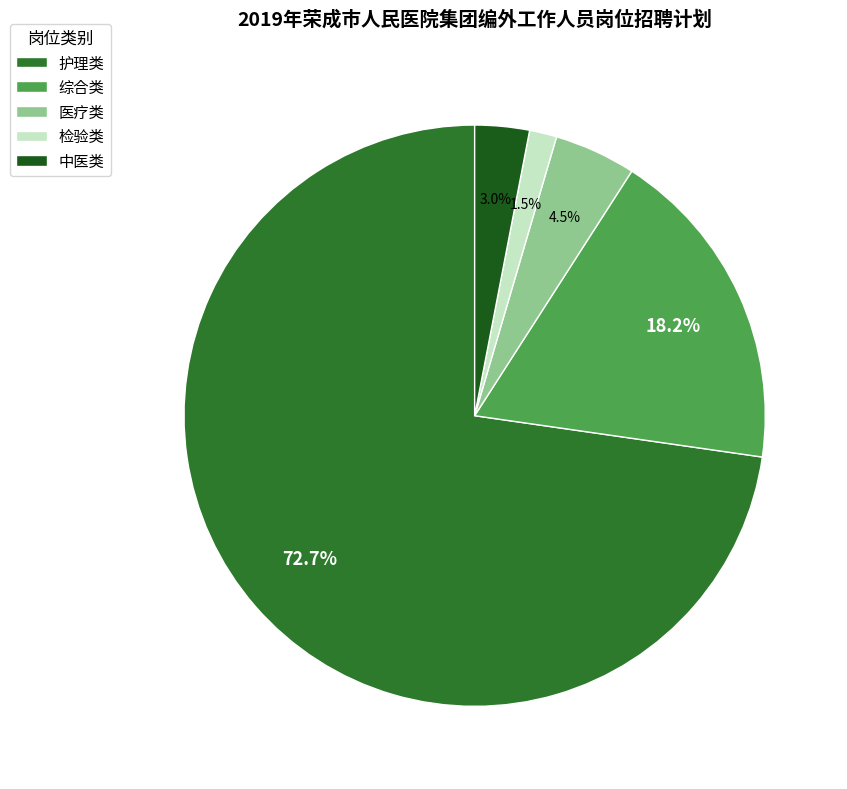

What is the smallest slice in the pie chart?

检验类